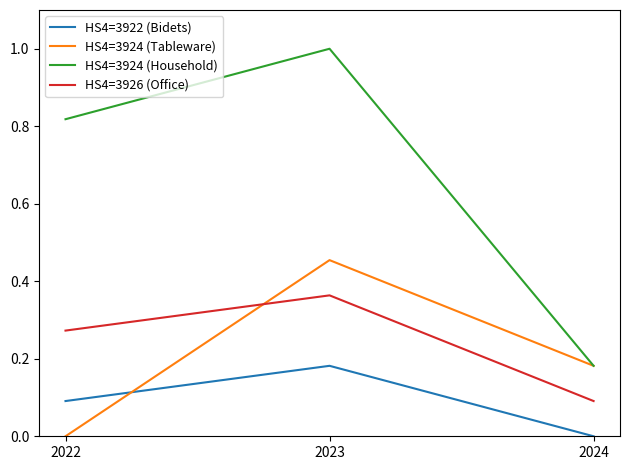

Which label corresponds to the largest value in the chart?

2023